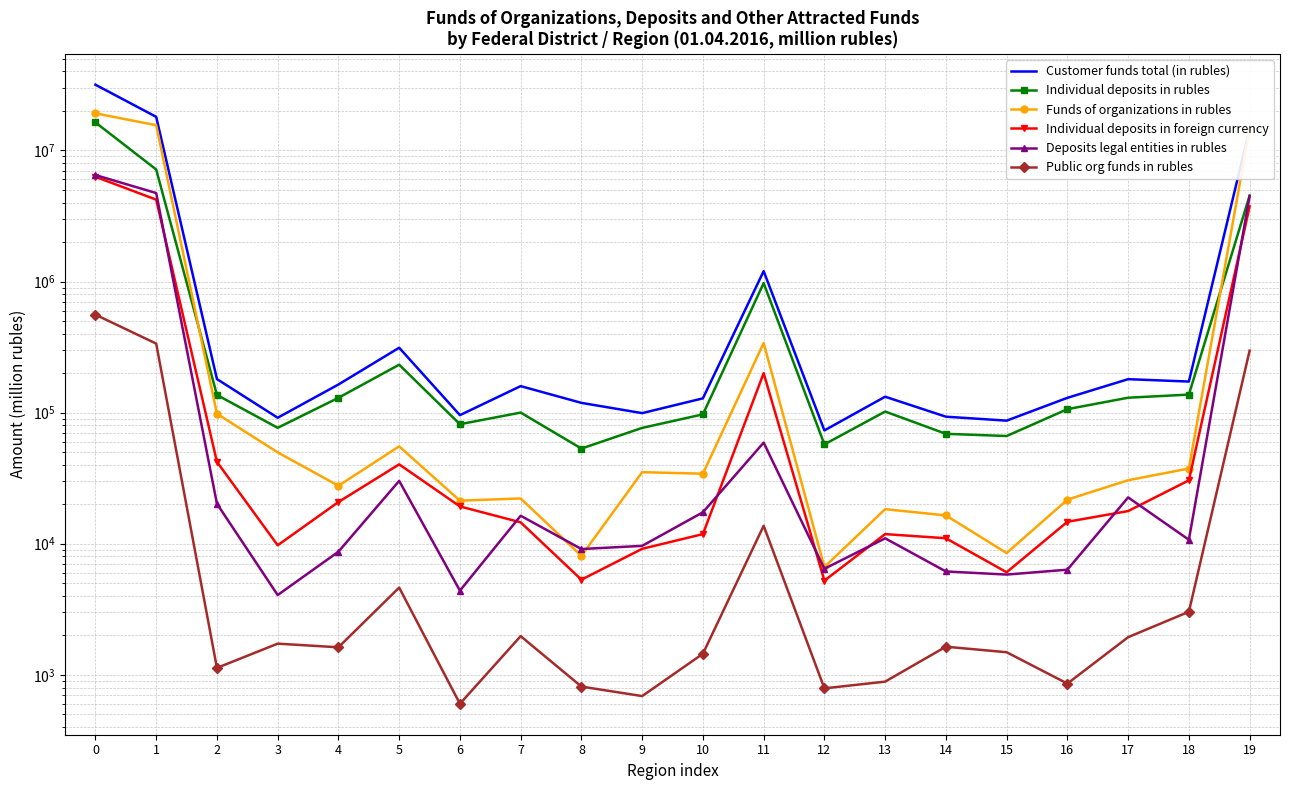

Reading left to right, extract all data points from this chart.

Customer funds total (in rubles): 31686509	18023050	180232	91403	163843	312492	95672	159280	118680	99109	128481	1199835	73169	132239	93109	86861	129666	179922	172585	14606473
Individual deposits in rubles: 16338734	7148962	136384	76605	129710	232032	81602	100066	53191	76491	97000	972315	57266	101922	68925	66312	106258	129923	137255	4525705
Funds of organizations in rubles: 19160178	15561070	98074	49761	27672	55297	21313	22147	8088	35133	34223	339592	6644	18357	16444	8492	21687	30502	37477	14730168
Individual deposits in foreign currency: 6287100	4211224	42133	9735	20808	40310	19262	14561	5318	9149	11847	199914	5230	11845	11013	6060	14706	17754	30446	3741134
Deposits legal entities in rubles: 6482520	4727520	20189	4062	8698	30169	4388	16354	9114	9635	17377	59069	6446	11001	6147	5820	6341	22562	10728	4479420
Public org funds in rubles: 558638	335999	1130	1730	1623	4630	602	1974	814	689	1449	13713	789	888	1640	1488	858	1939	3029	297013